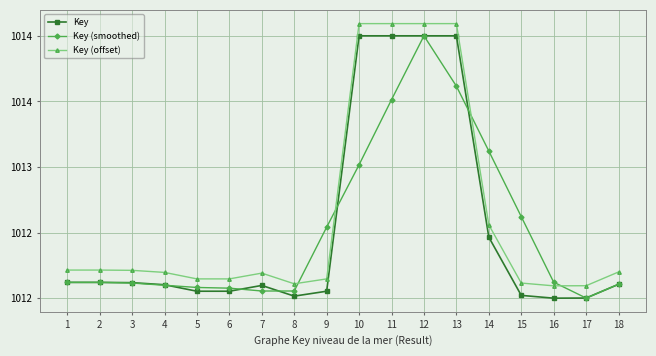

What are all the series names shown in the legend?

Key, Key (smoothed), Key (offset)